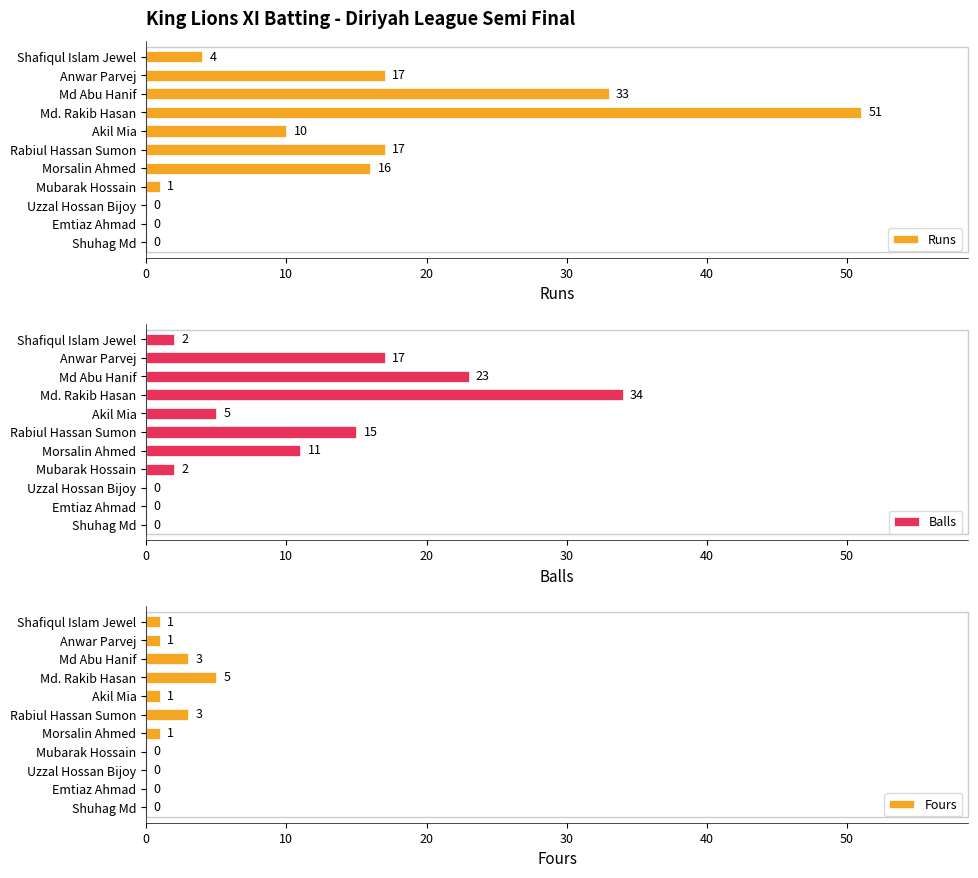

What is the difference between the Runs values at Md. Rakib Hasan and Mubarak Hossain?

50